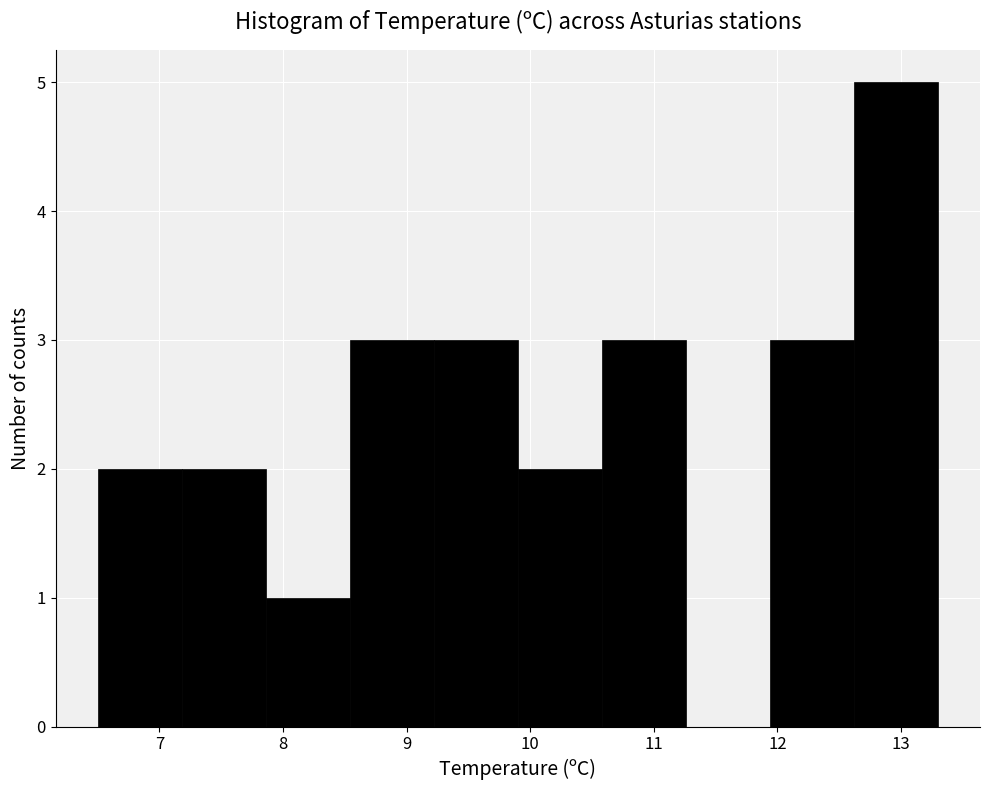

Reading left to right, transcribe this chart: for each bar, give the range it covers on the x-axis and its height. Neither the bar edges nor the heights are printed on the chart, so give them approximately, as read against the axes.

6.50 to 7.18: 2
7.18 to 7.86: 2
7.86 to 8.54: 1
8.54 to 9.22: 3
9.22 to 9.90: 3
9.90 to 10.58: 2
10.58 to 11.26: 3
11.26 to 11.94: 0
11.94 to 12.62: 3
12.62 to 13.30: 5